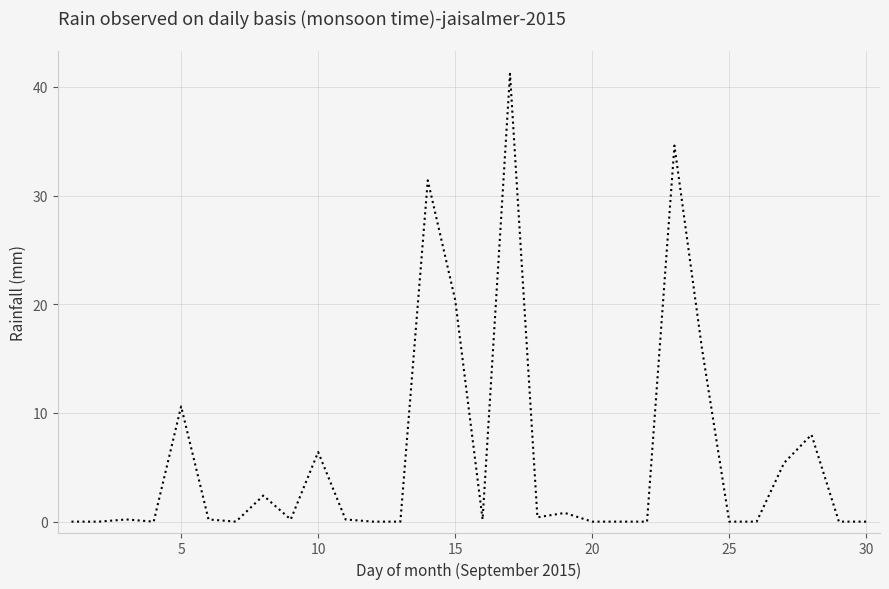

Reading left to right, list all the values displayed in this chart.

0.0	0.0	0.2	0.0	10.6	0.2	0.0	2.4	0.2	6.4	0.2	0.0	0.0	31.4	20.4	0.2	41.2	0.4	0.8	0.0	0.0	0.0	34.6	16.0	0.0	0.0	5.4	8.0	0.0	0.0